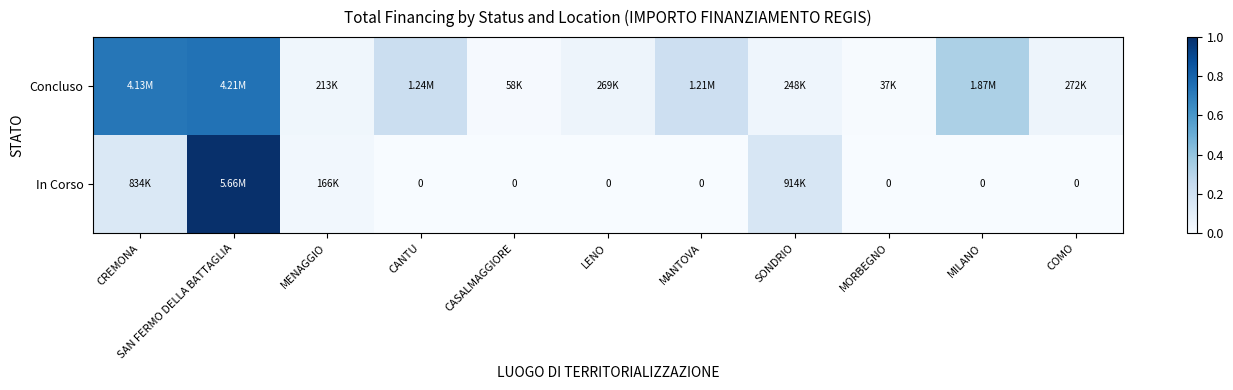

At CASALMAGGIORE, list the series in order from largest to smallest.

Concluso, In Corso